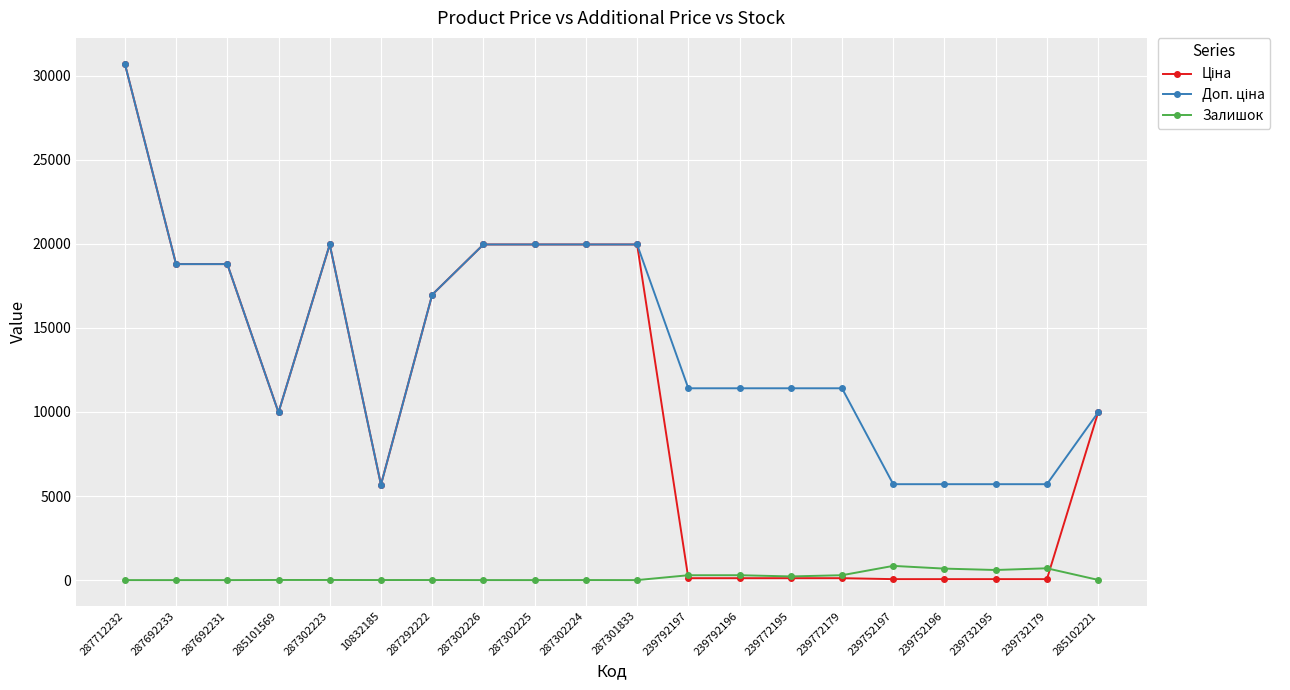

Count the number of data series in this chart.

3